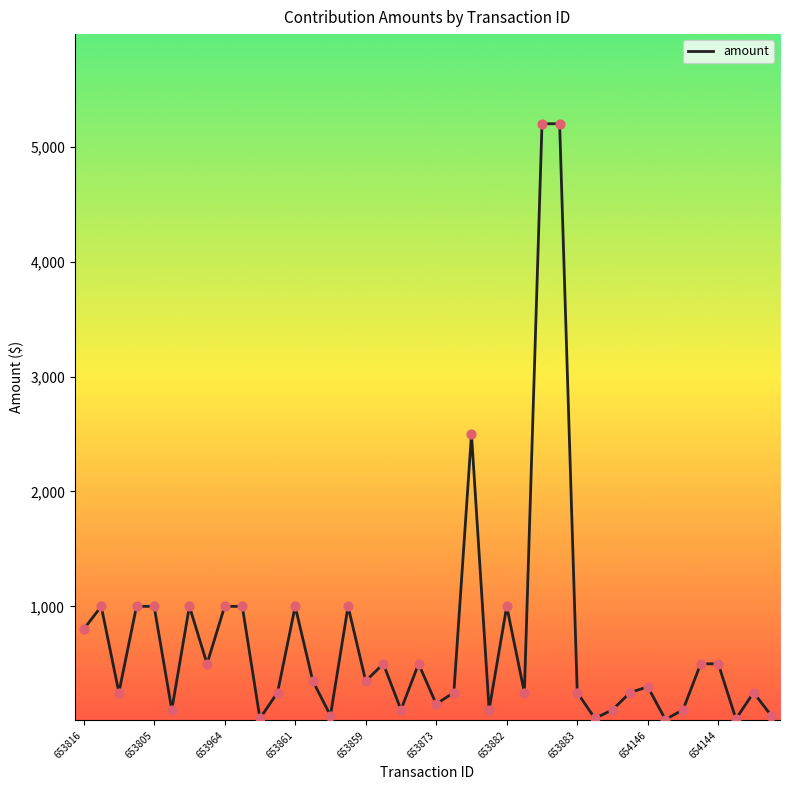

What is the difference between the maximum and minimum values?

5185